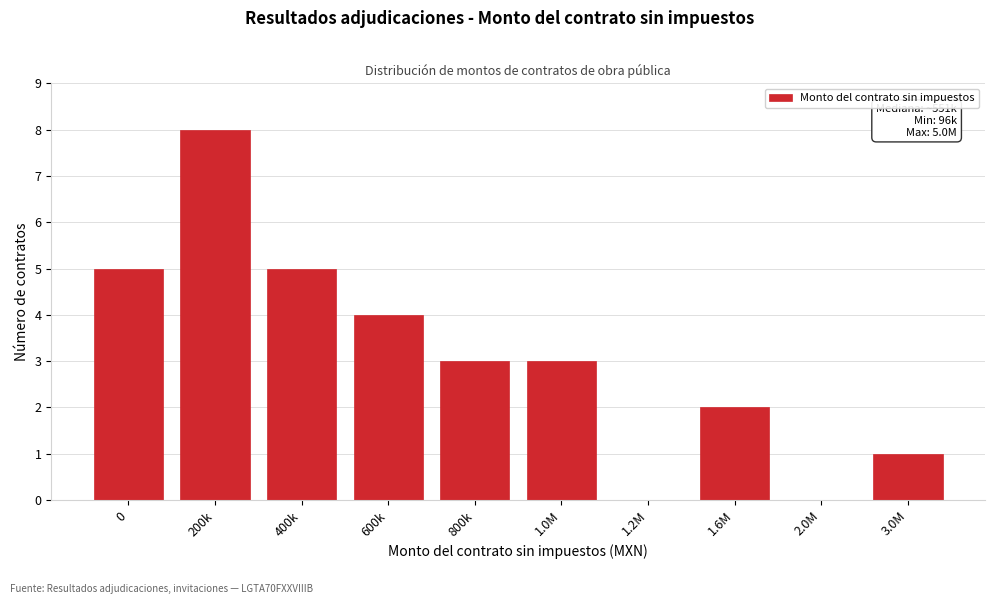

Reading left to right, extract all data points from this chart.

0=5	200k=8	400k=5	600k=4	800k=3	1.0M=3	1.2M=0	1.6M=2	2.0M=0	3.0M=1